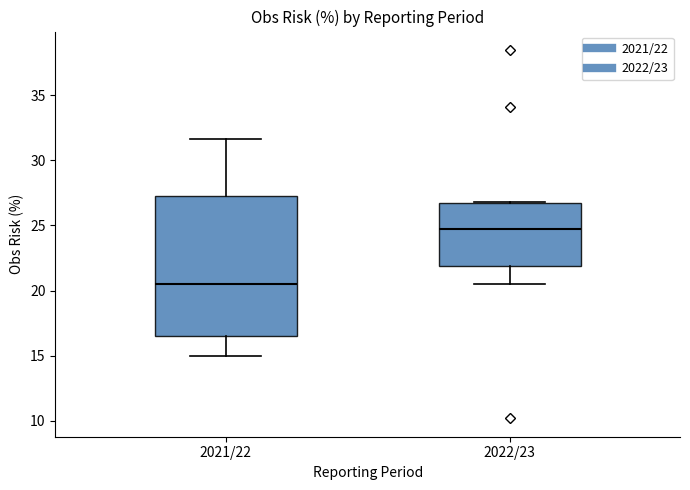

Which box is the tallest, from its lower edge to its upper edge?

2021/22